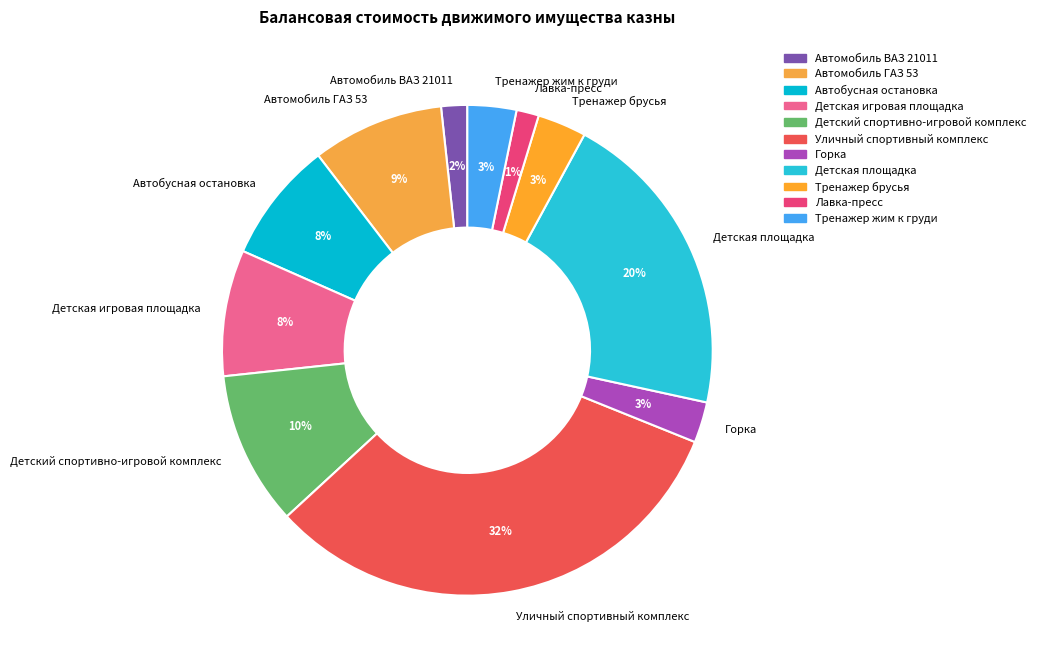

Does any single category account for the majority?

No